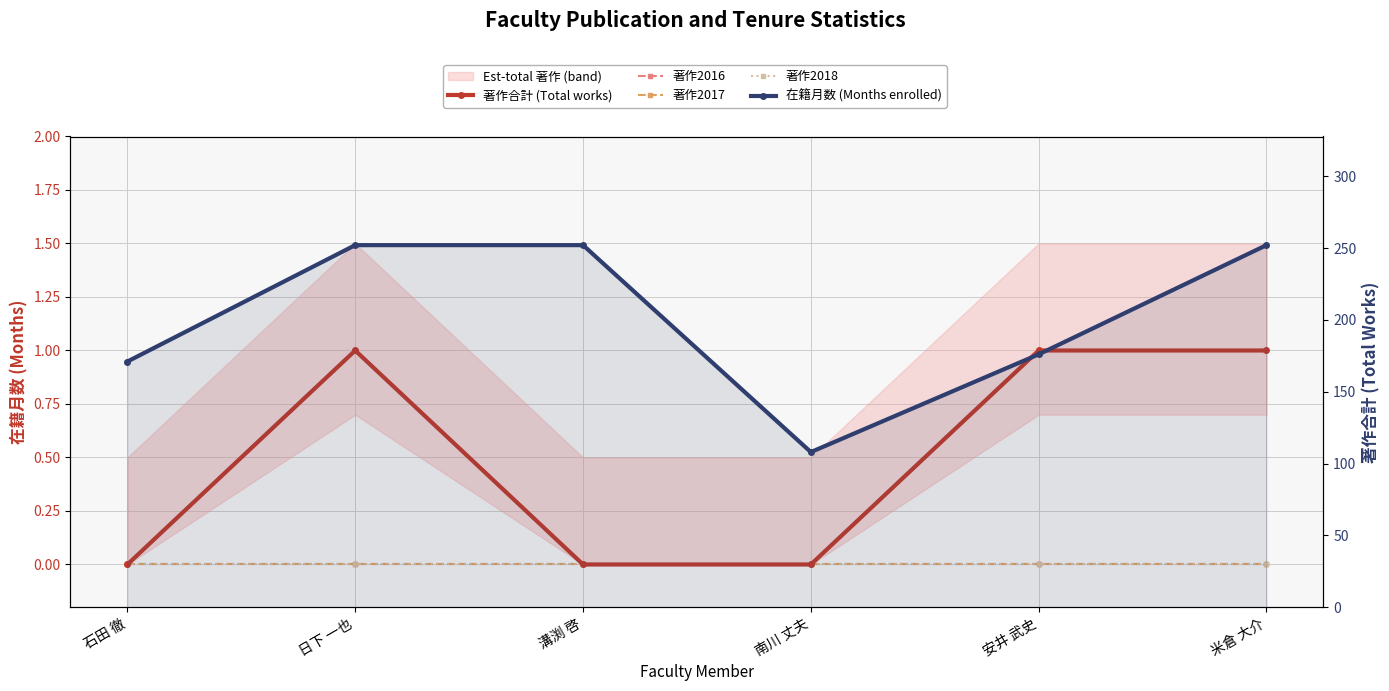

Reading left to right, list all the values displayed in this chart.

著作合計 (Total works): 石田 徹=0	日下 一也=1	溝渕 啓=0	南川 丈夫=0	安井 武史=1	米倉 大介=1
著作2016: 石田 徹=0	日下 一也=0	溝渕 啓=0	南川 丈夫=0	安井 武史=0	米倉 大介=0
著作2017: 石田 徹=0	日下 一也=0	溝渕 啓=0	南川 丈夫=0	安井 武史=0	米倉 大介=0
著作2018: 石田 徹=0	日下 一也=0	溝渕 啓=0	南川 丈夫=0	安井 武史=0	米倉 大介=0
在籍月数 (Months enrolled): 石田 徹=171	日下 一也=252	溝渕 啓=252	南川 丈夫=108	安井 武史=176	米倉 大介=252